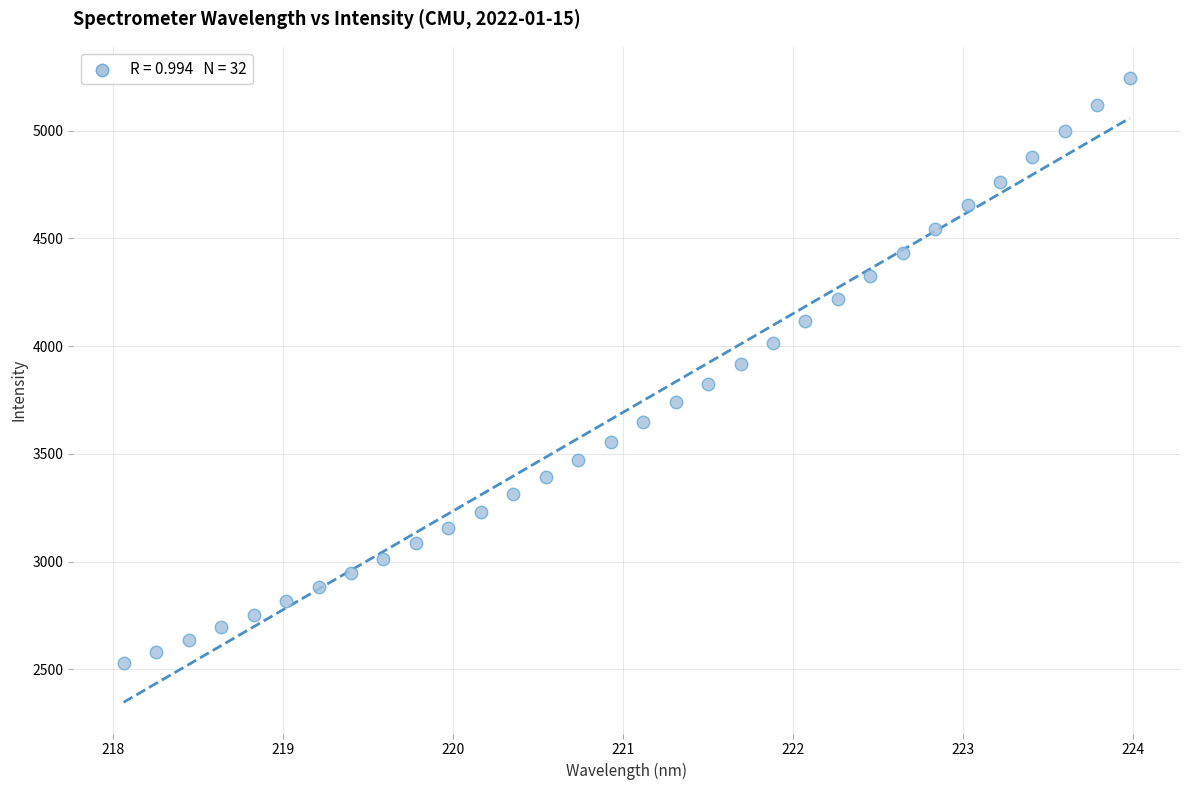

What is the range of Y values (max minus min)?

2716.5